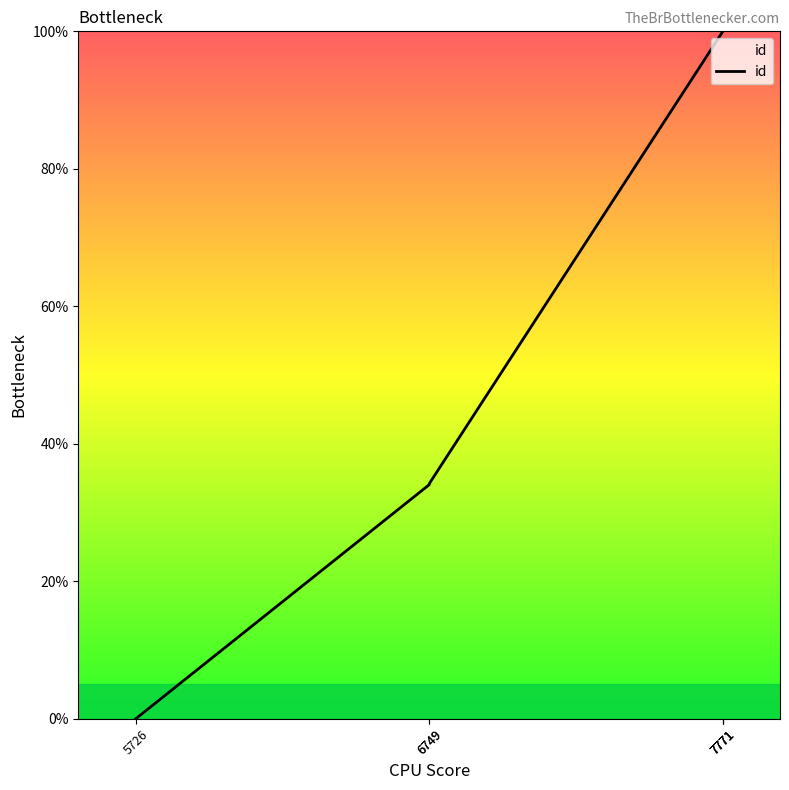

How many lines are shown in the chart?

1